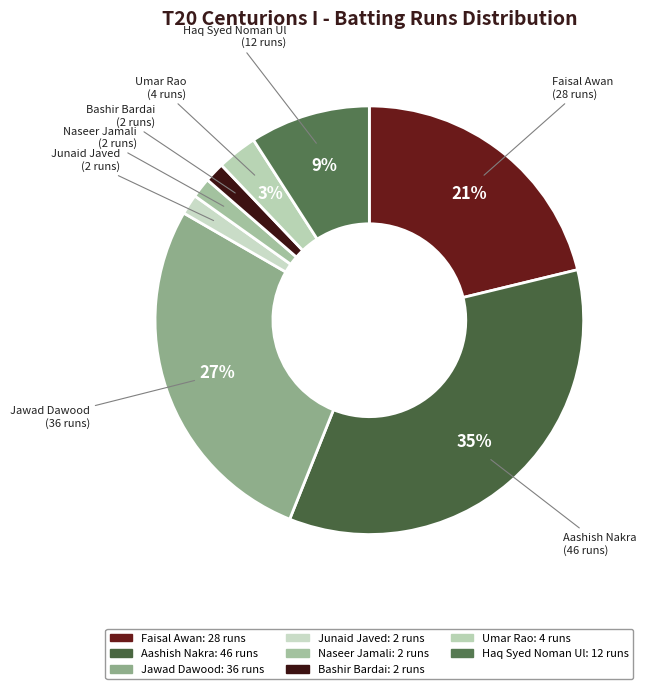

How many slices are in this pie chart?

8